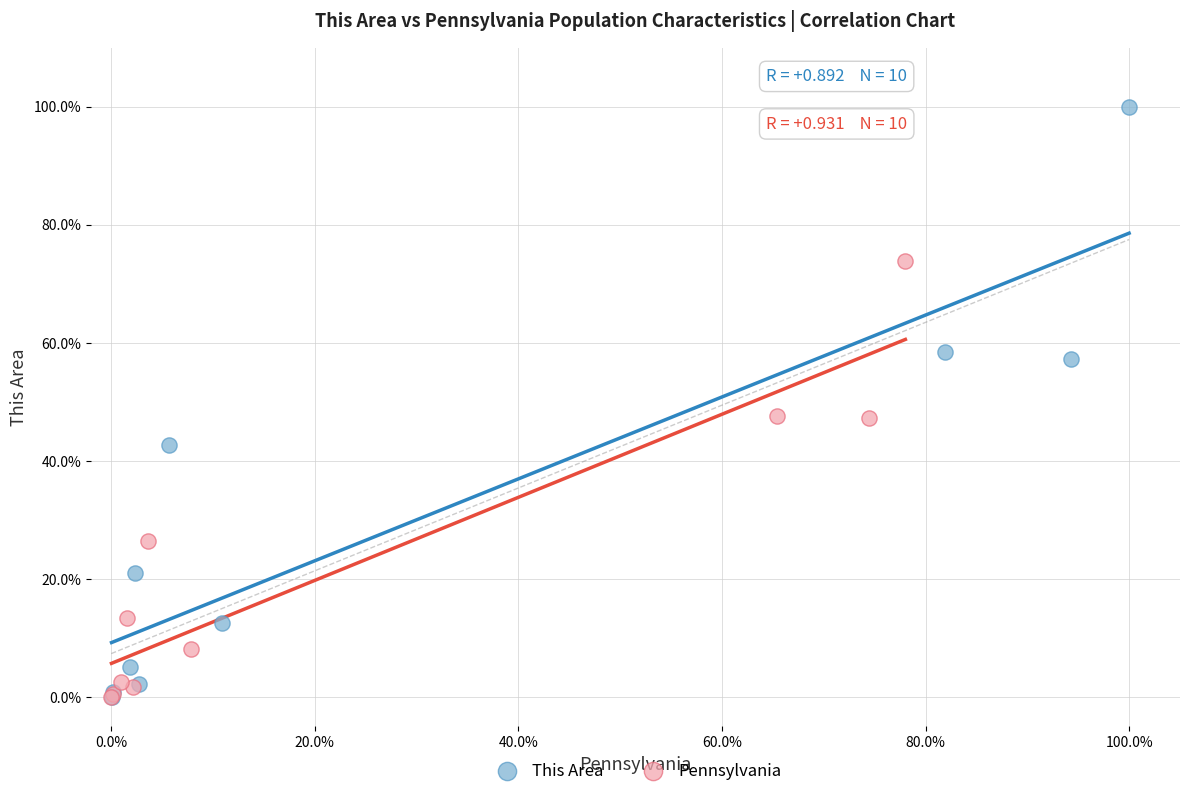

What are all the series names shown in the legend?

This Area, Pennsylvania